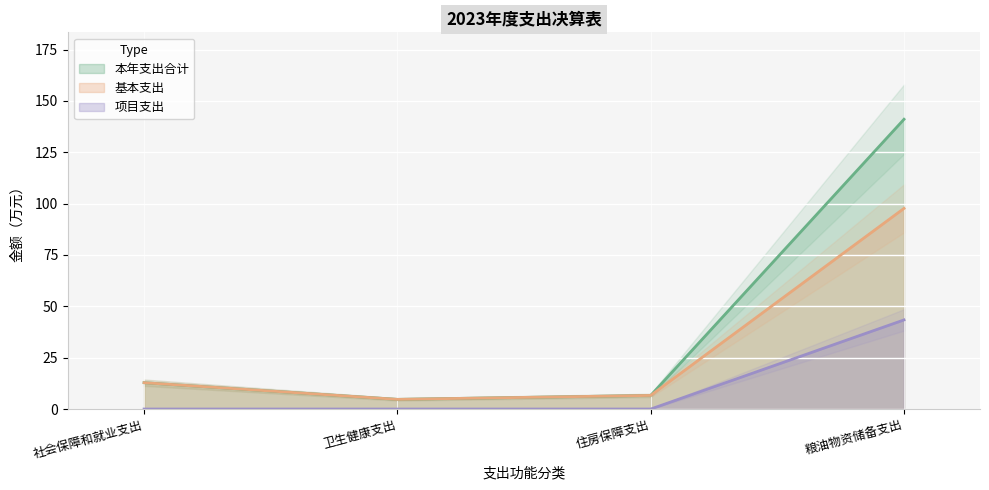

True or false: 项目支出 and 基本支出 intersect in this chart.

False